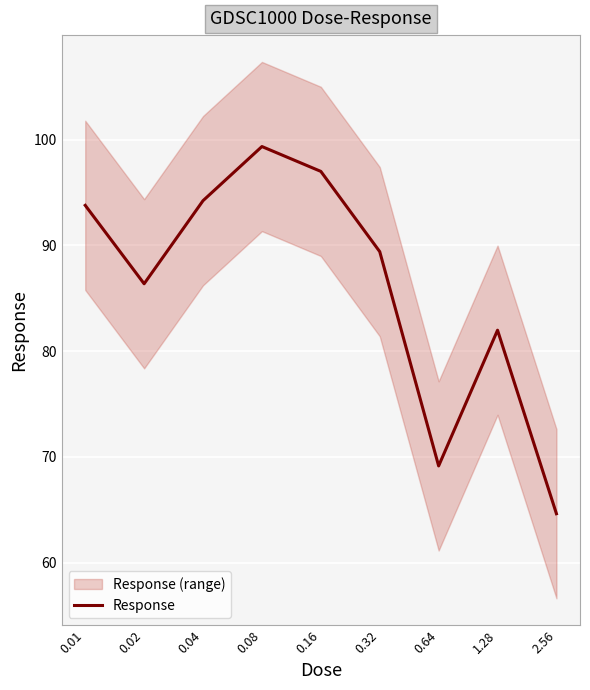

What is the label of the 5th point from the left?

0.16